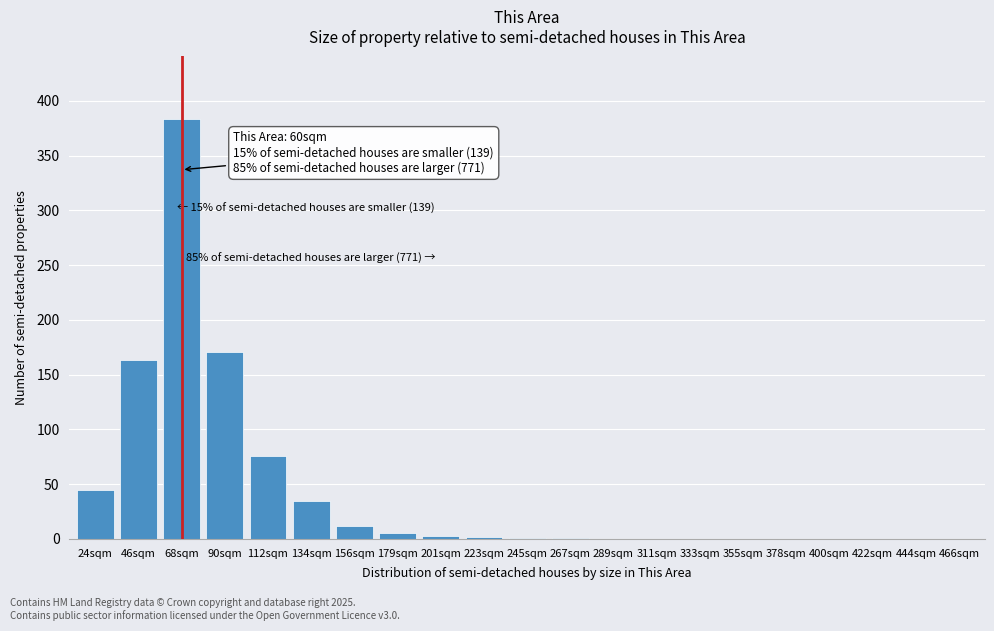

What is the change in value from 68sqm to 156sqm?

-371